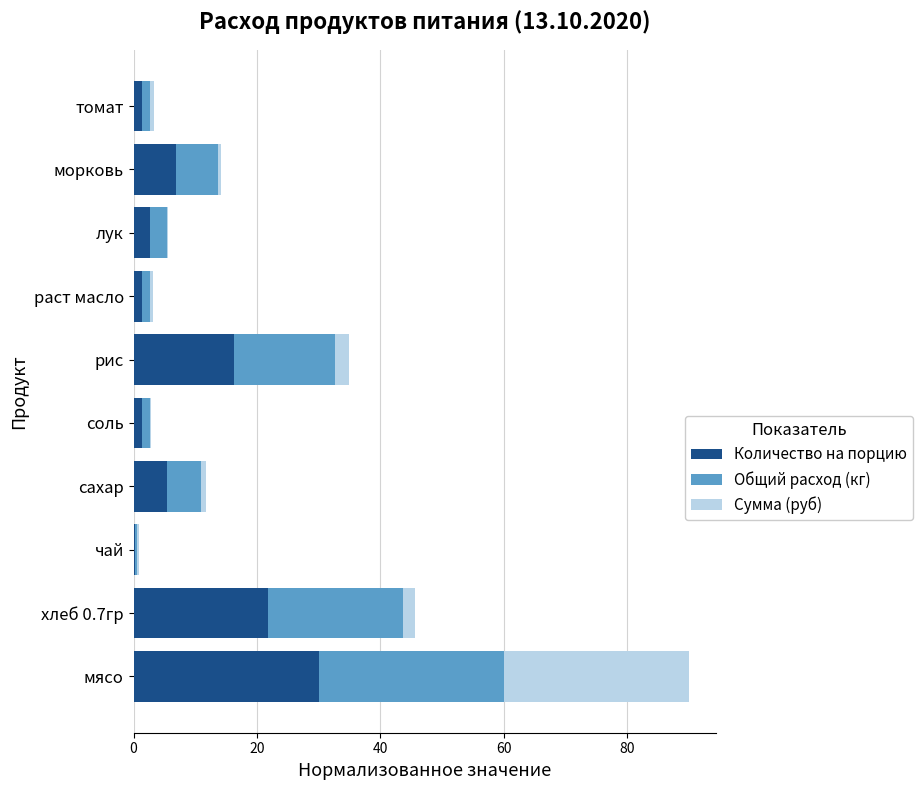

At which category is the sum across all series the highest?

мясо